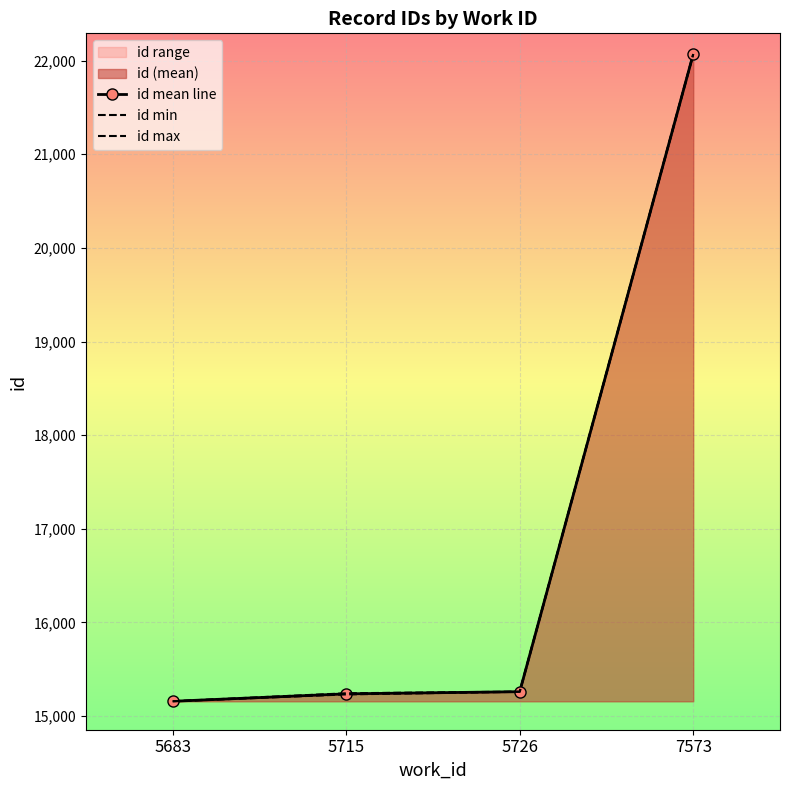

What is the minimum value for id min?

15158.0